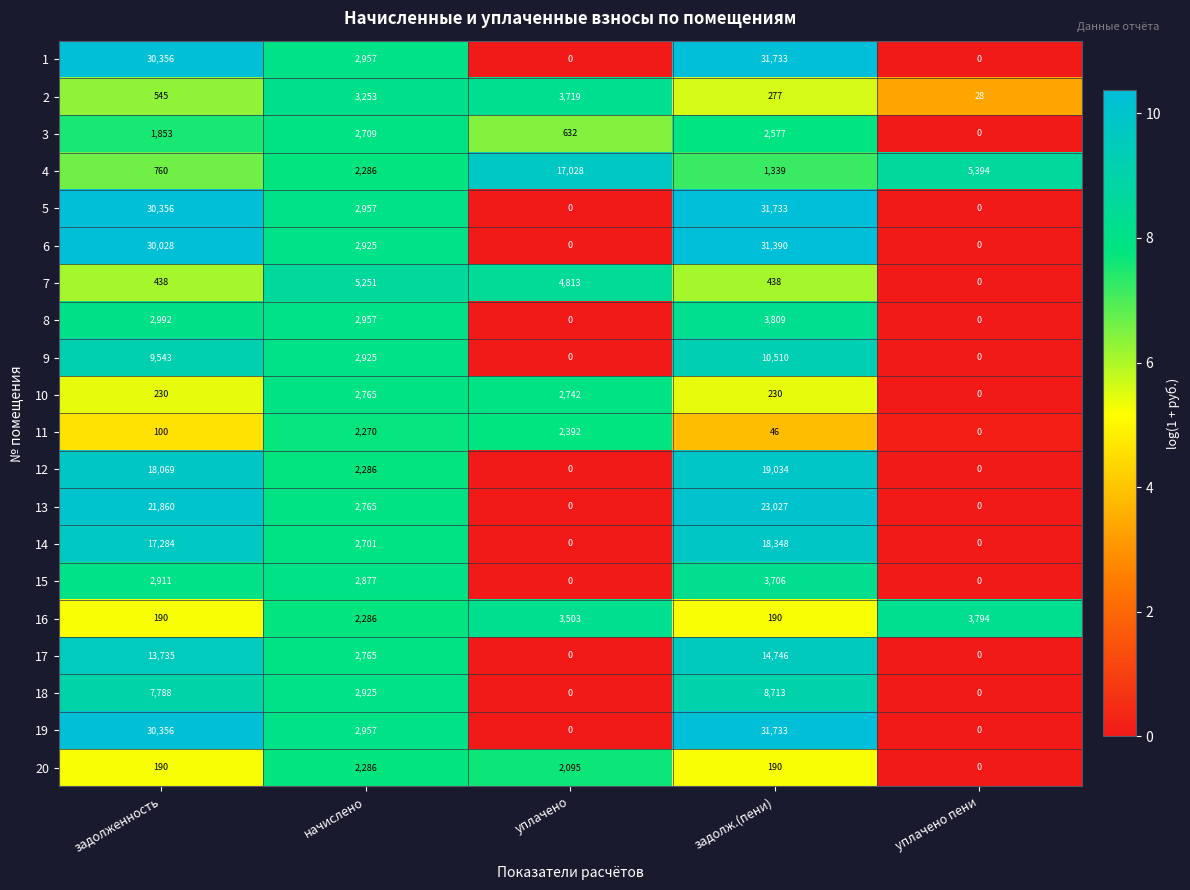

What is the difference between the maximum and minimum values in the 18 series?

8713